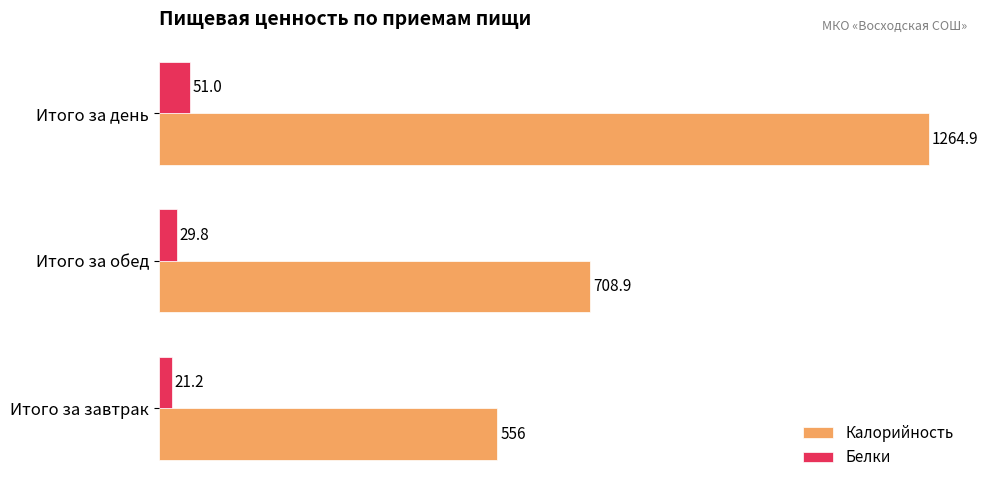

Which series has the largest total across all categories?

Калорийность